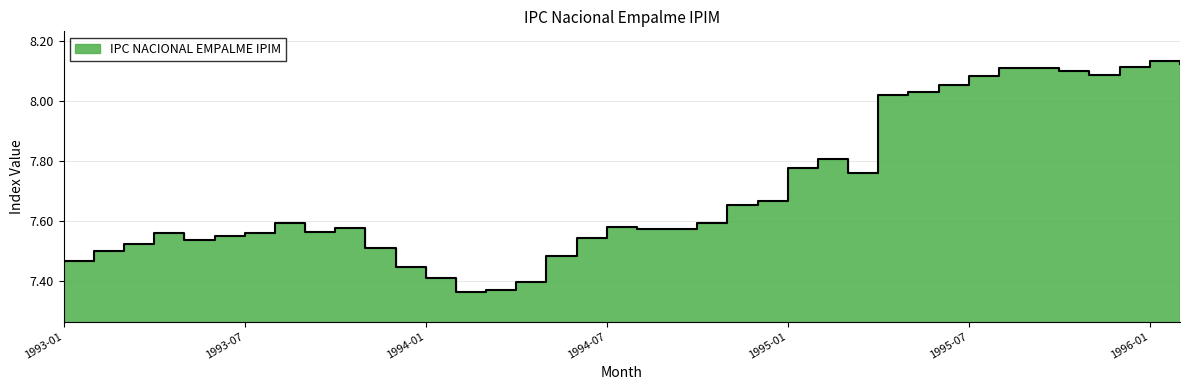

Reading right to left, what are all the values shown in this chart?

8.1	8.1	8.1	8.1	8.1	8.1	8.1	8.1	8.1	8.0	8.0	7.8	7.8	7.8	7.7	7.7	7.6	7.6	7.6	7.6	7.5	7.5	7.4	7.4	7.4	7.4	7.4	7.5	7.6	7.6	7.6	7.6	7.6	7.5	7.6	7.5	7.5	7.5